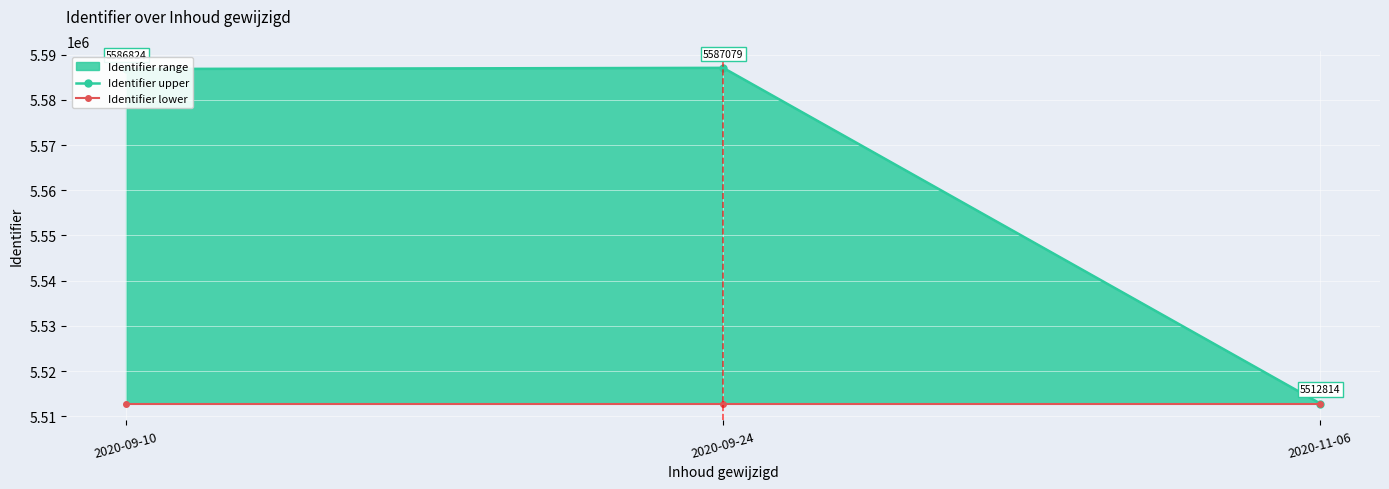

Is it true that Identifier upper equals 5586824 at 2020-09-10?

True